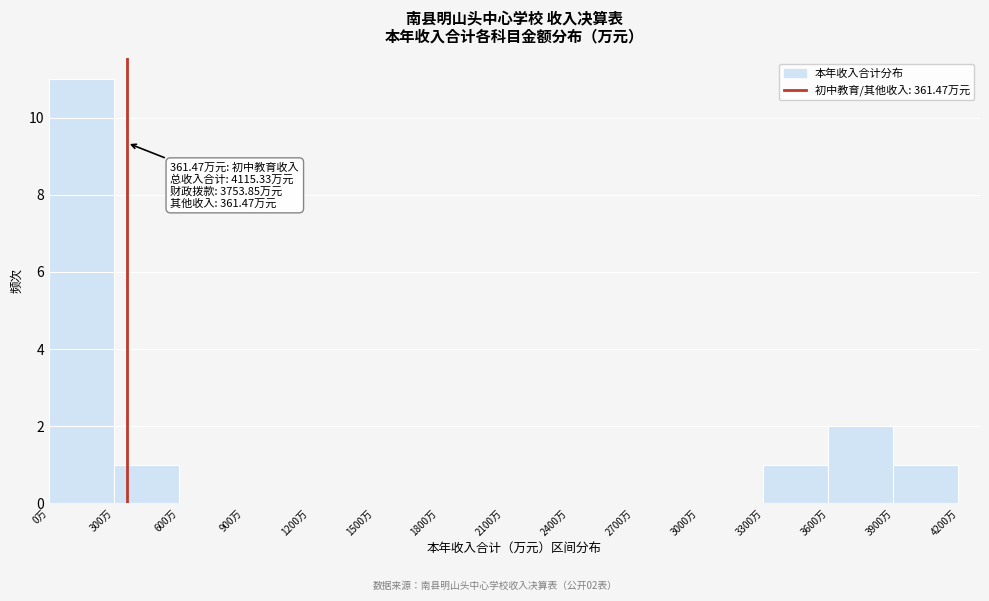

Over which range of the x-axis is the bar tallest?

0 to 300